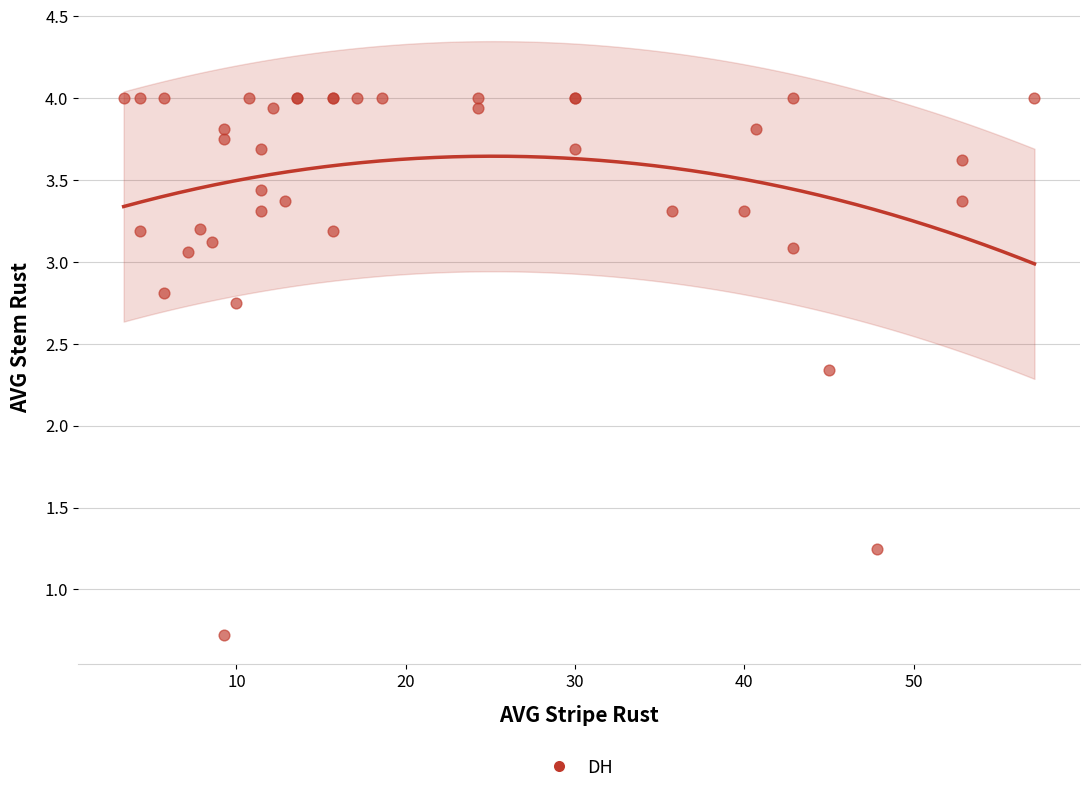

What Y value in the scatter plot is closest to 2?

2.3